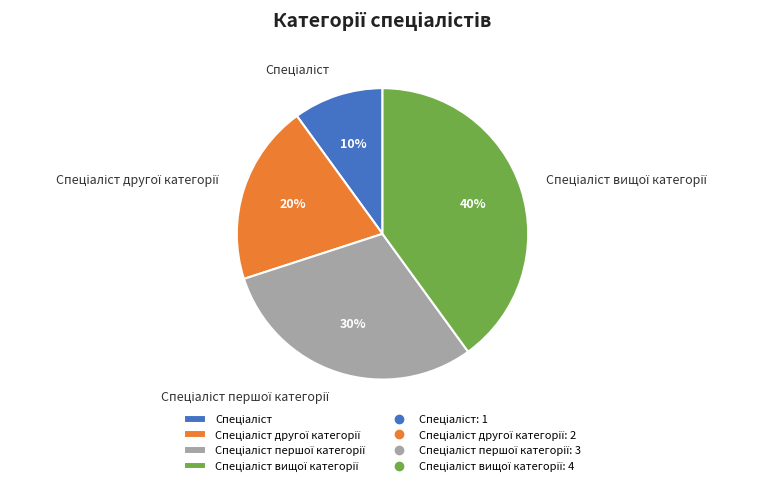

To the nearest percent, what is the average slice percentage?

25%